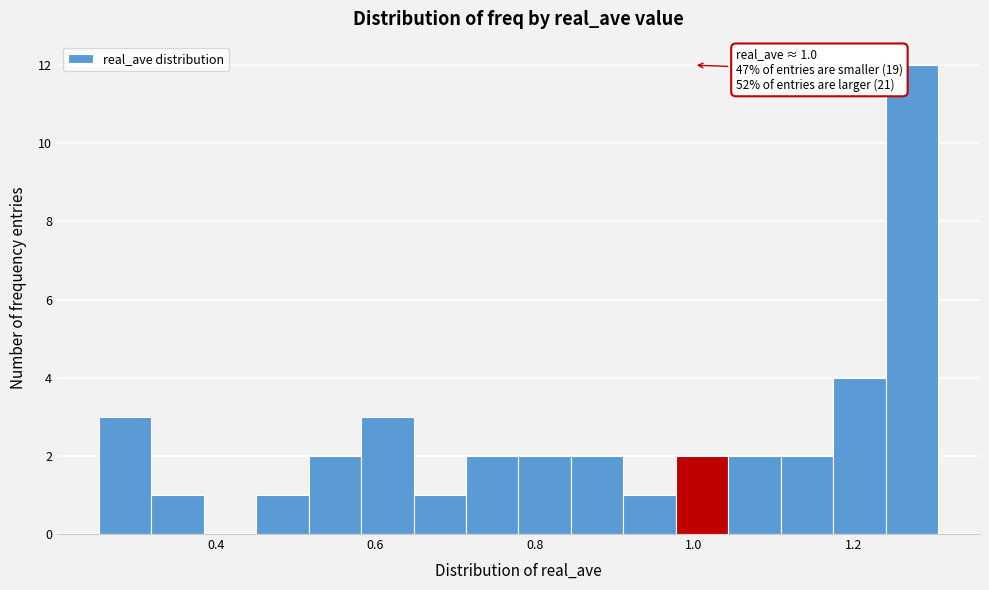

Read against the x-axis, roughly where is the centre of the tallest bar?

1.28